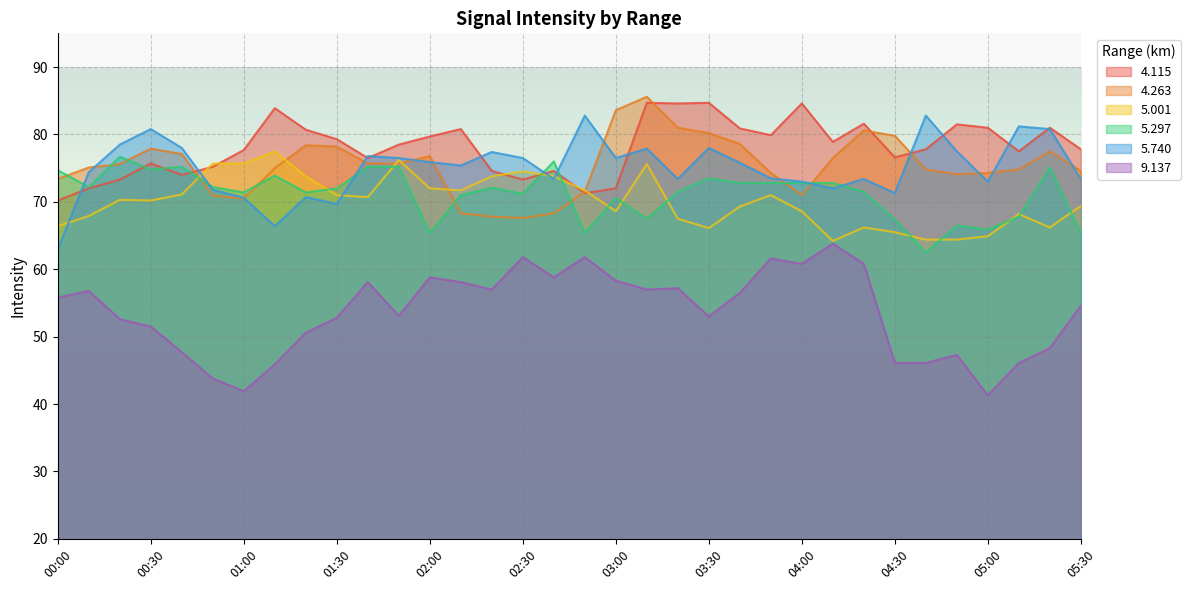

True or false: 9.137 and 4.115 intersect in this chart.

False